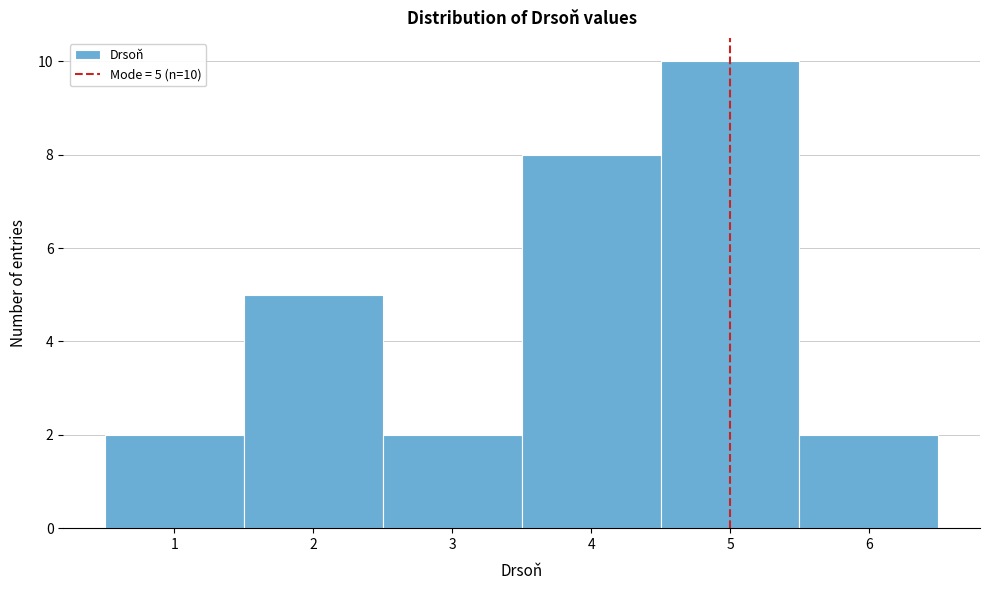

Which range on the x-axis has the tallest bar?

4.5 to 5.5